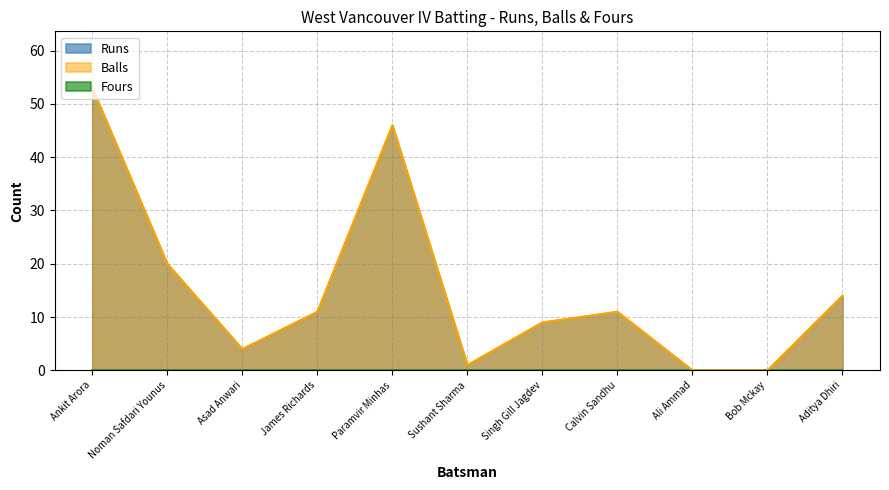

How many lines are shown in the chart?

3